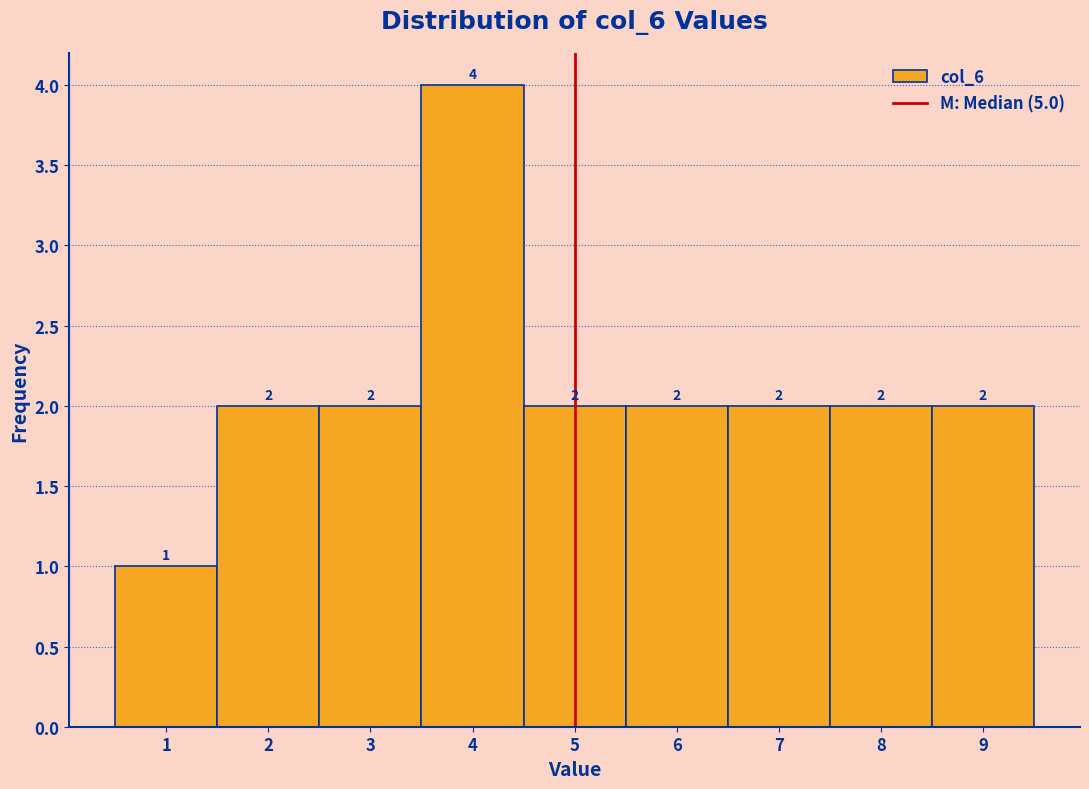

What is the height of the bar covering 4.5 to 5.5 on the x-axis?

2